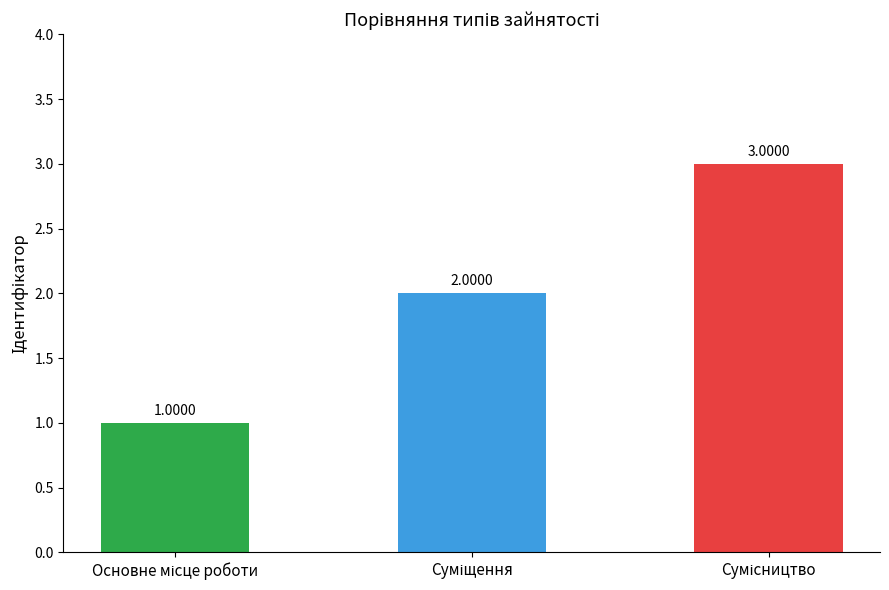

What is the sum of all values?

6